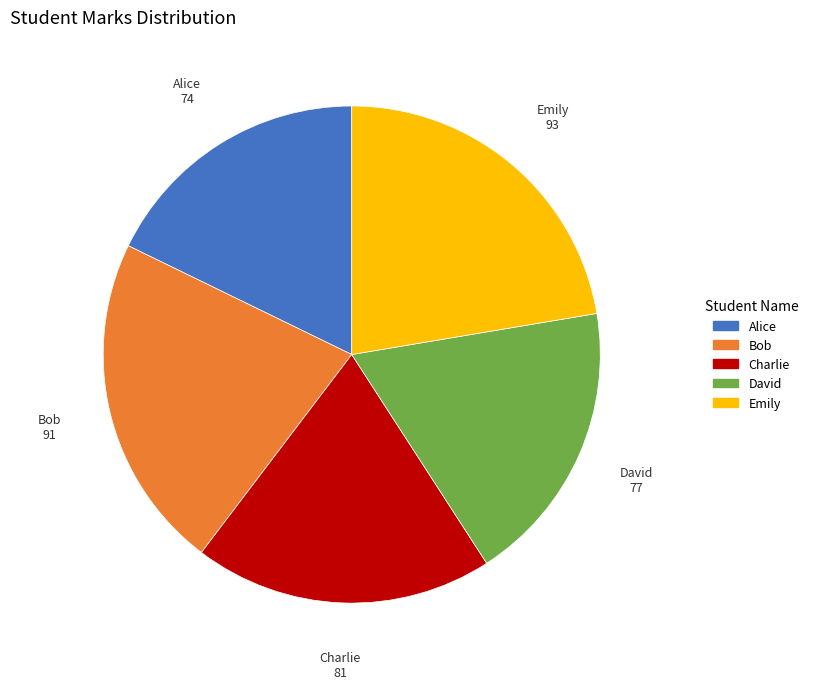

Which category has the smallest portion of the pie?

Alice